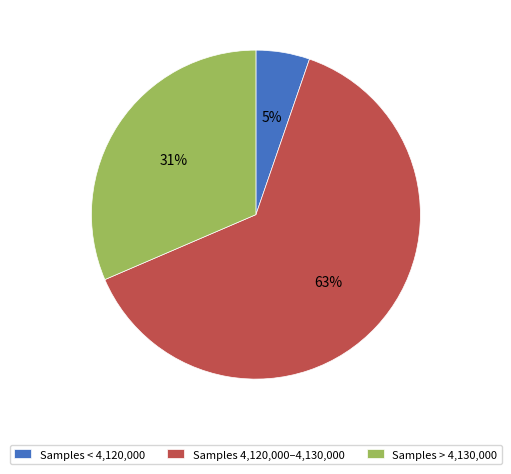

Is it true that Samples 4,120,000–4,130,000 is 70% of the pie?

False